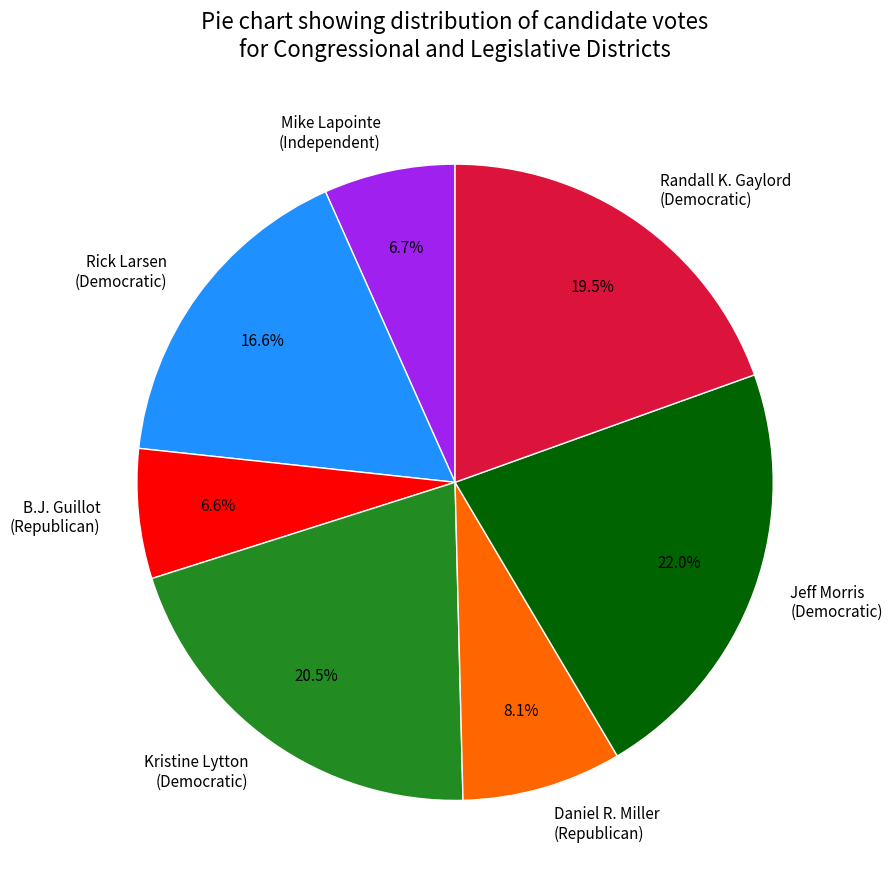

Does Randall K. Gaylord (Democratic) represent more than half of the total?

No